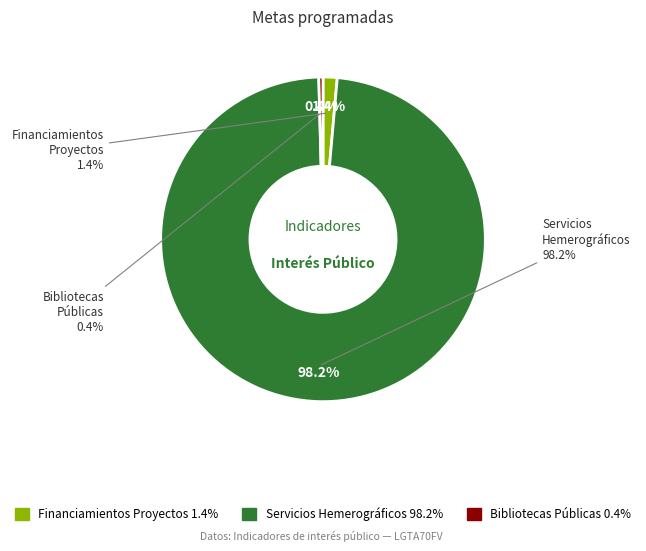

To the nearest percent, what is the combined percentage of HEMEROTECA and COORDINACION DE BIBLIOTECA PUBLICA MUNICIPAL?

99%